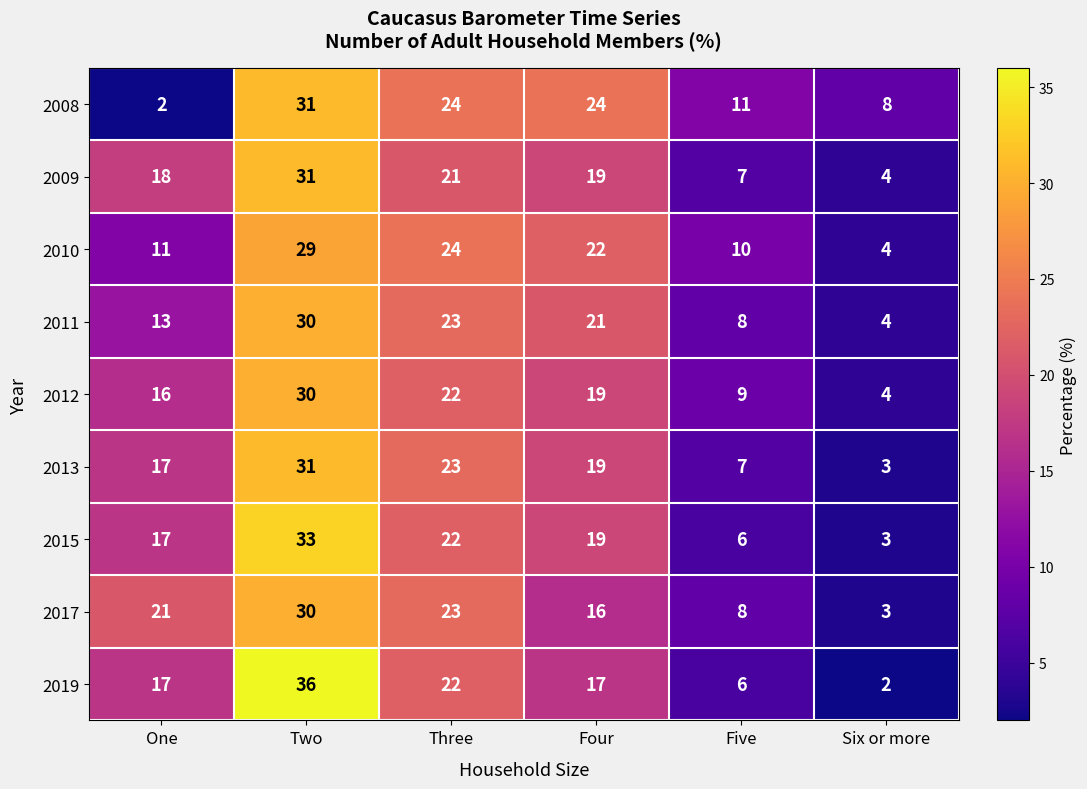

What is the lowest value of the 2015 series?

3